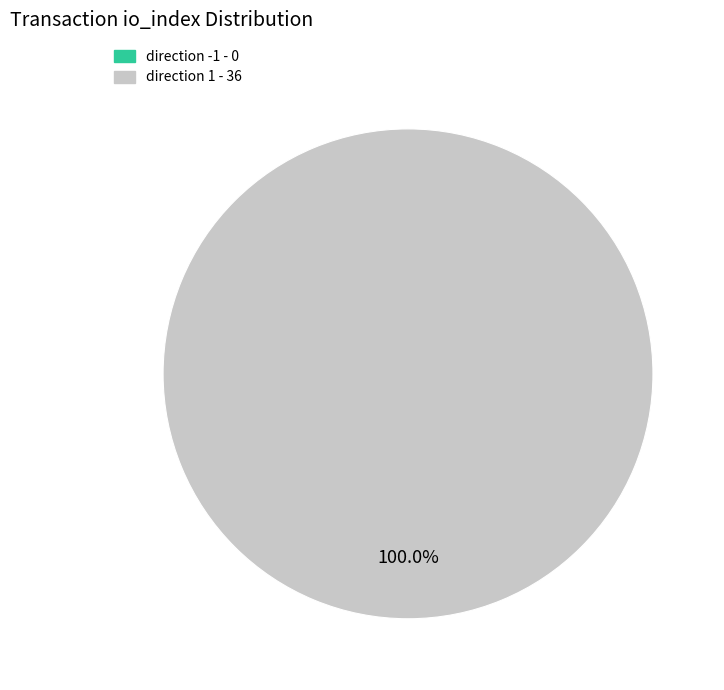

How many segments does this pie chart have?

2